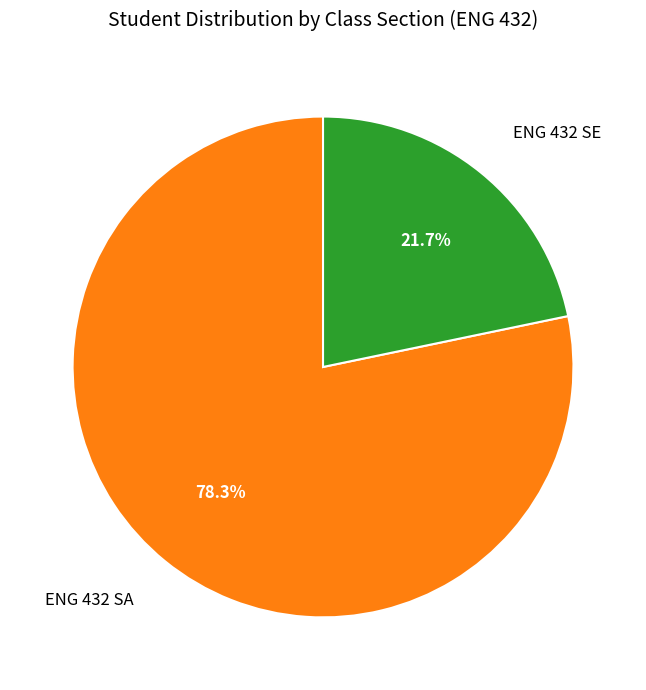

What is the largest slice in the pie chart?

ENG 432 SA